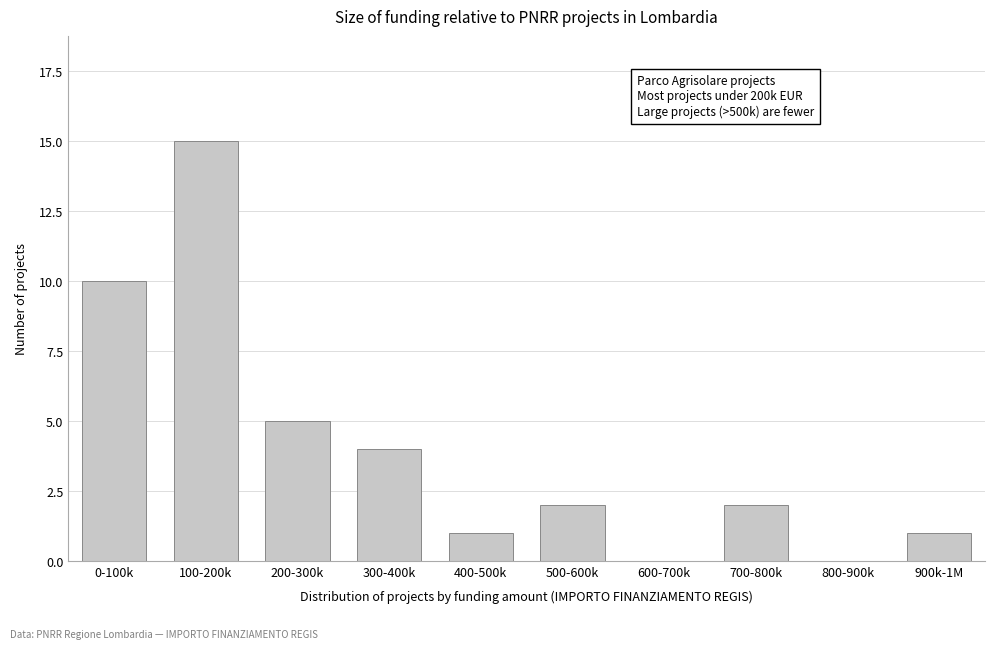

Reading right to left, transcribe all the data shown in this chart.

900k-1M=1	800-900k=0	700-800k=2	600-700k=0	500-600k=2	400-500k=1	300-400k=4	200-300k=5	100-200k=15	0-100k=10